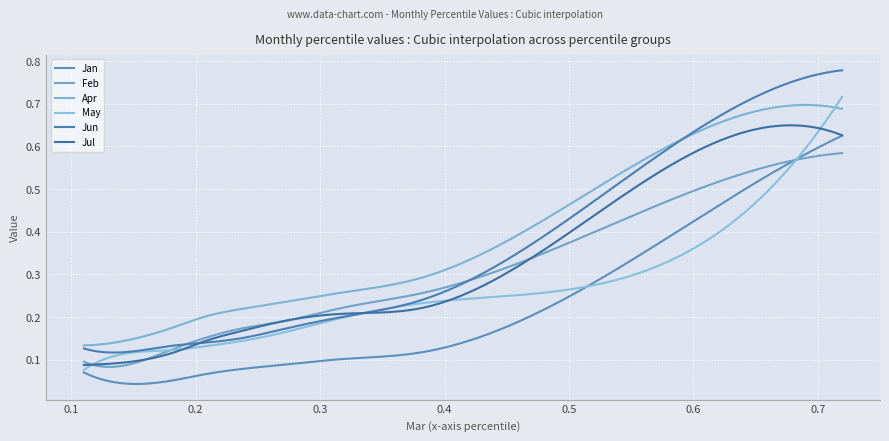

What is the minimum value for Jul?

0.1